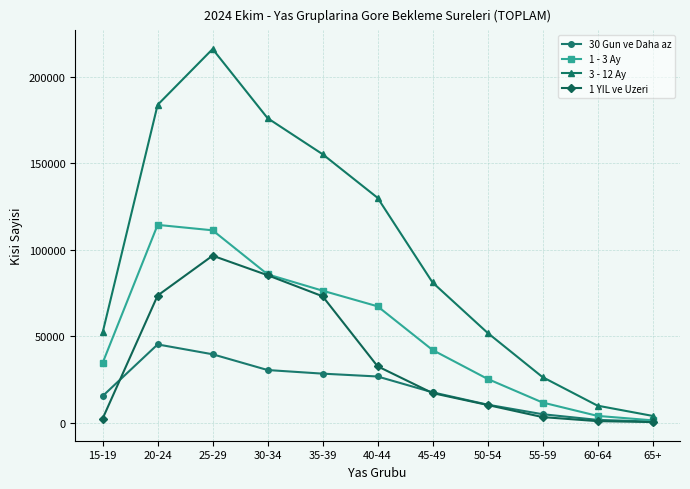

How many values in the 1 - 3 Ay series are below 41955?

5